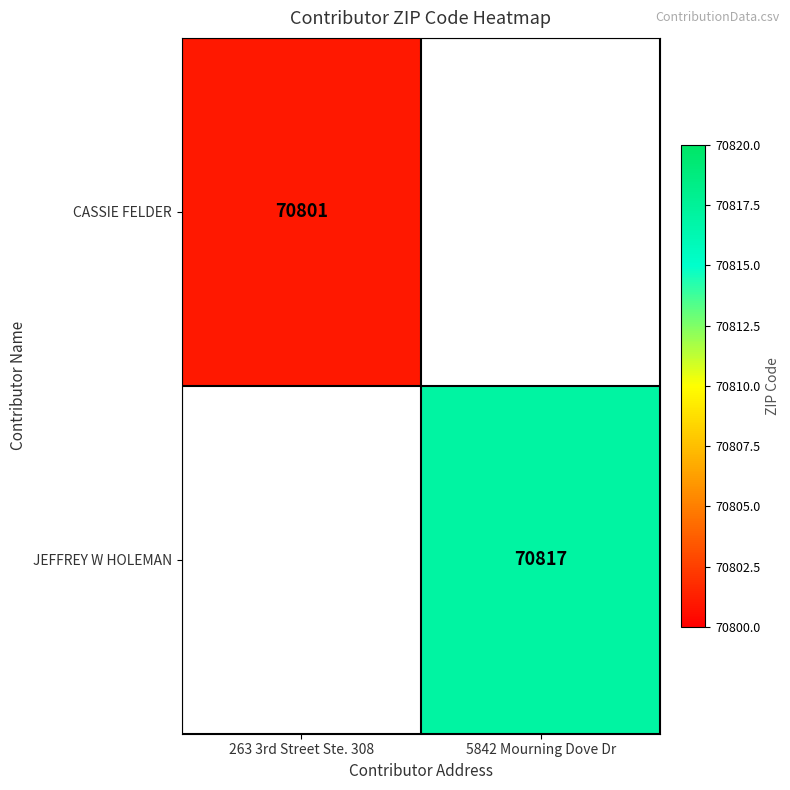

The value of JEFFREY W HOLEMAN at 5842 Mourning Dove Dr is 70817. True or false?

True